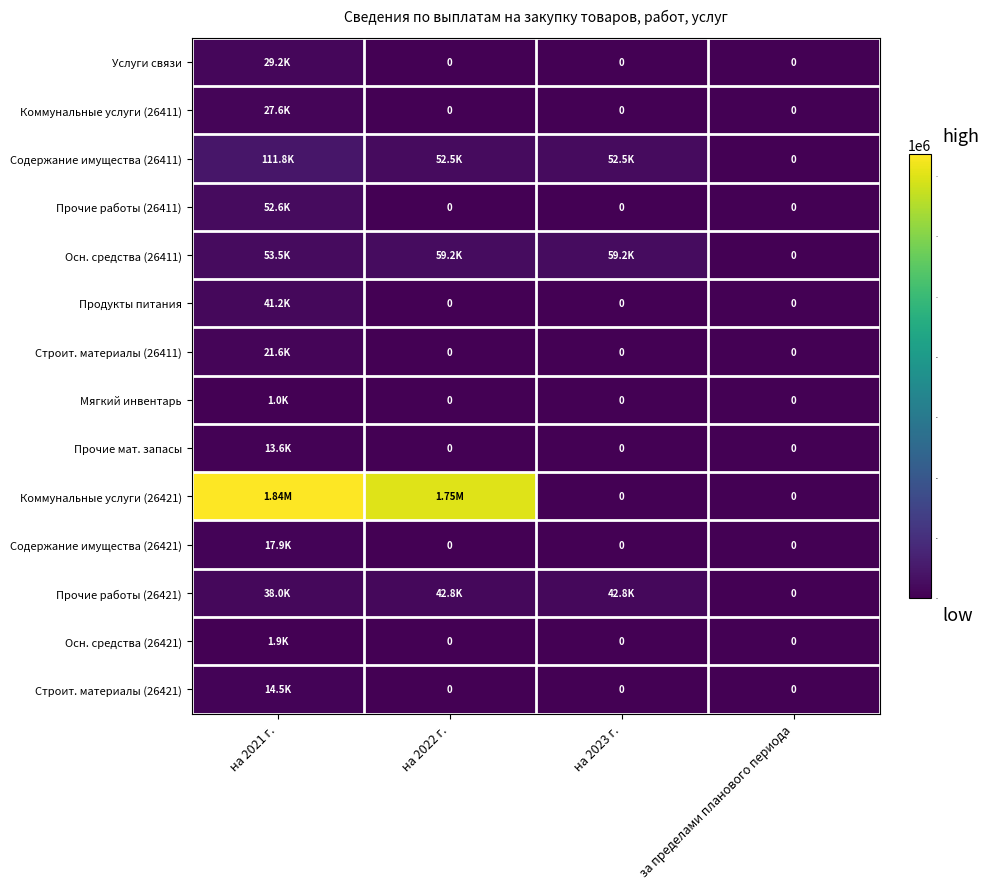

At which category does the chart reach its peak across all series?

на 2021 г.